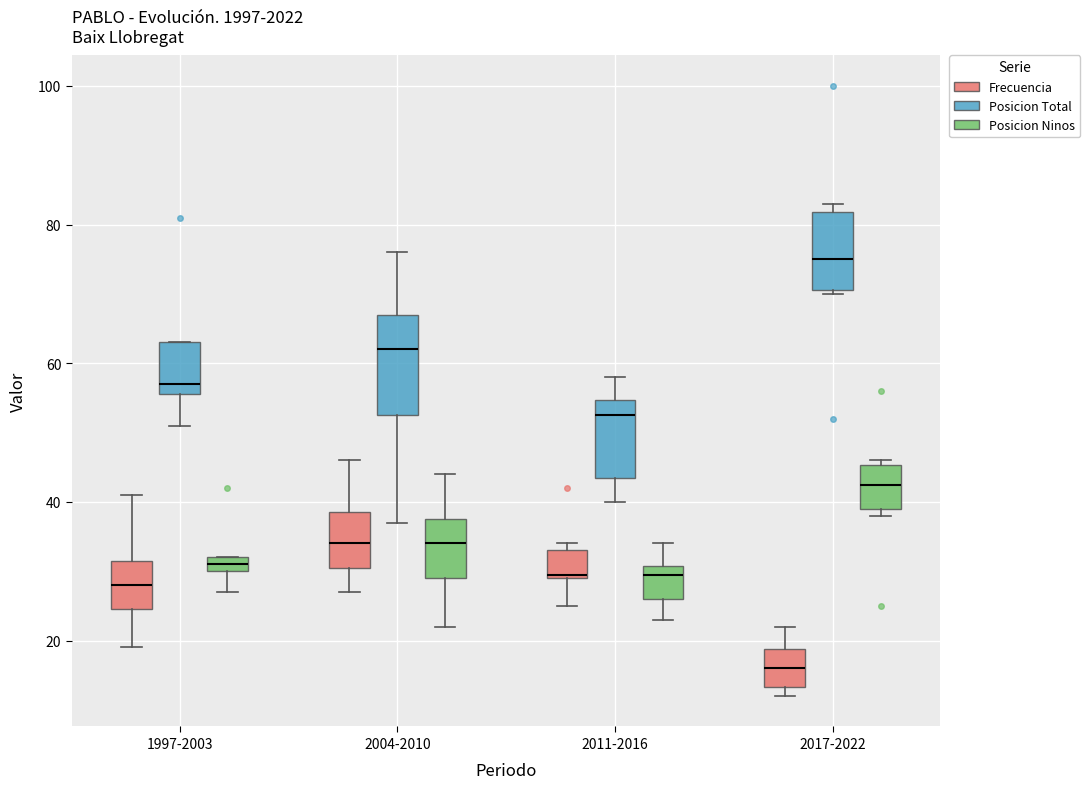

Where does the median line of the box for 2017-2022 (Frecuencia) sit on the y-axis? The values are not printed on the chart, so give them approximately, as read against the axis.

16